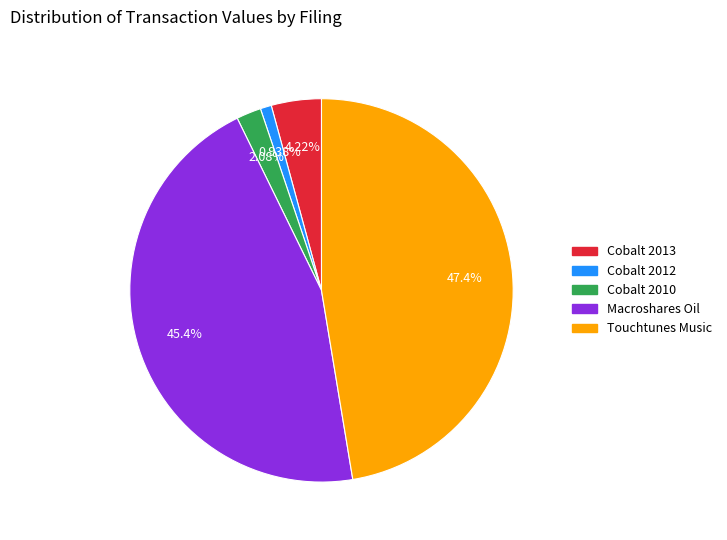

To the nearest percent, what is the average slice percentage?

20%